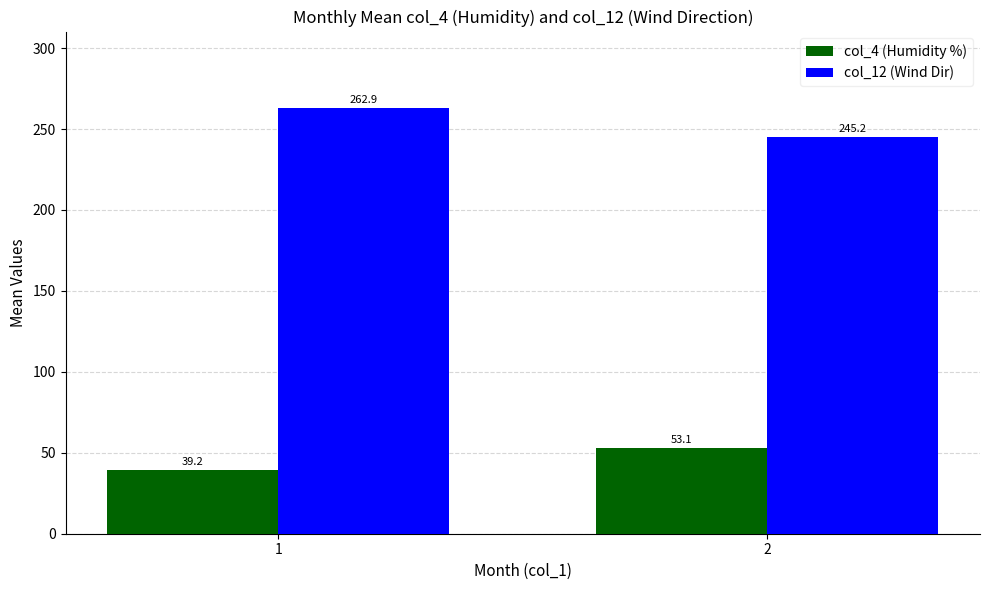

What is the difference between the col_4 (Humidity %) values at 1 and 2?

13.9